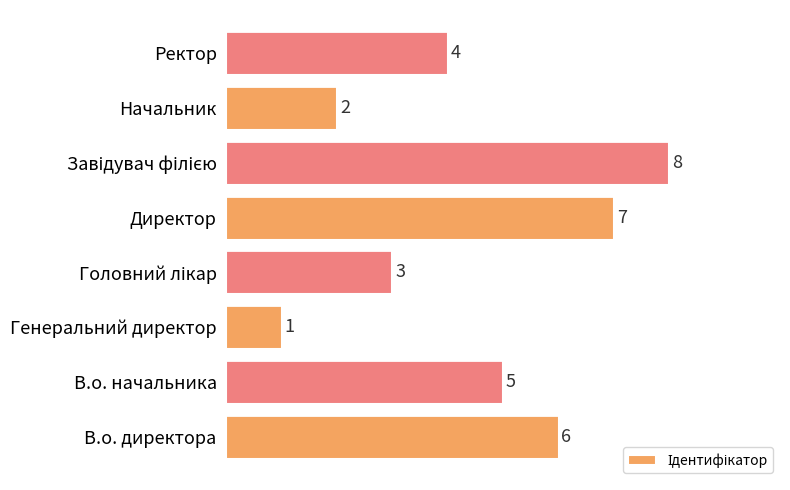

What is the greatest value displayed?

8